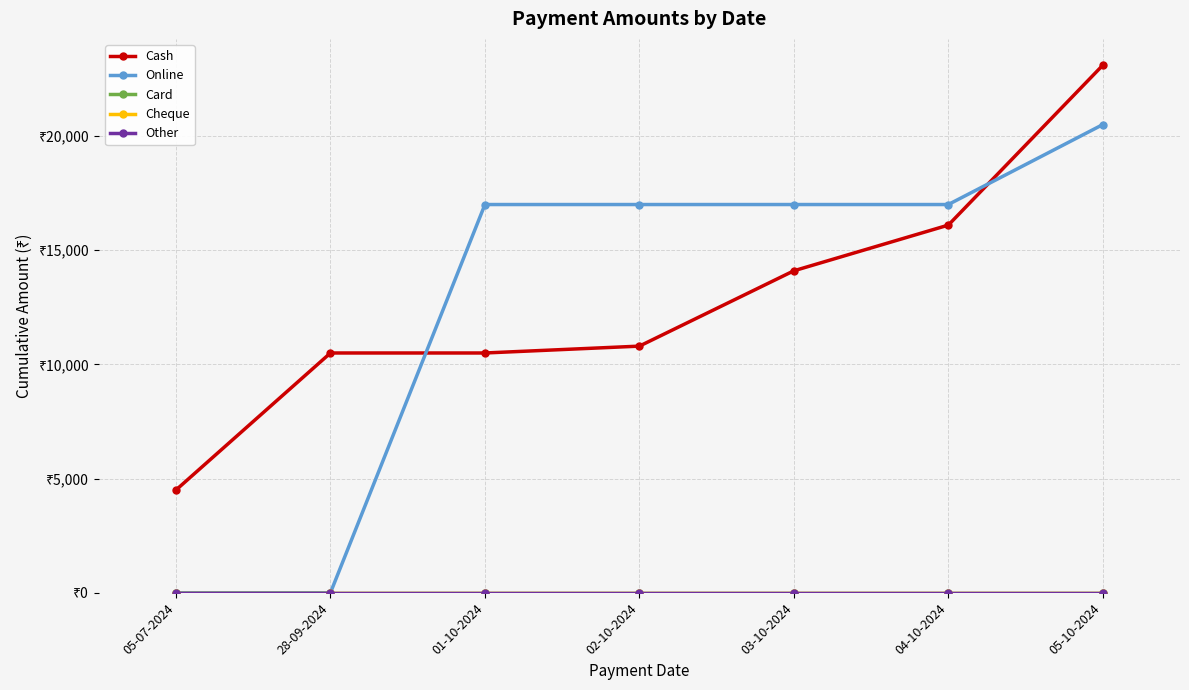

Does the chart display data point markers on the line(s)?

Yes